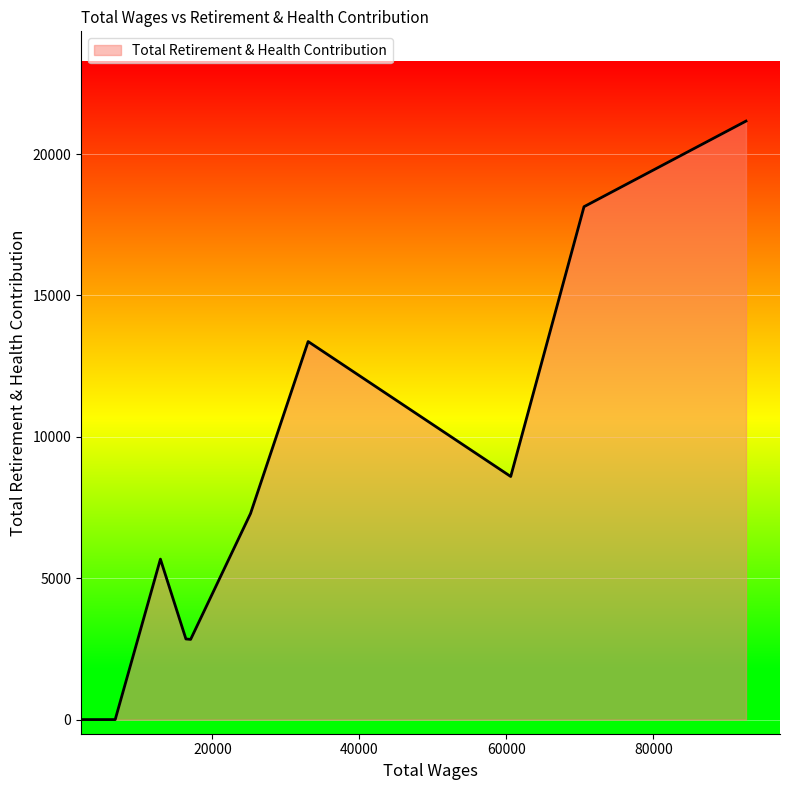

What is the difference between the maximum and minimum values?

21166